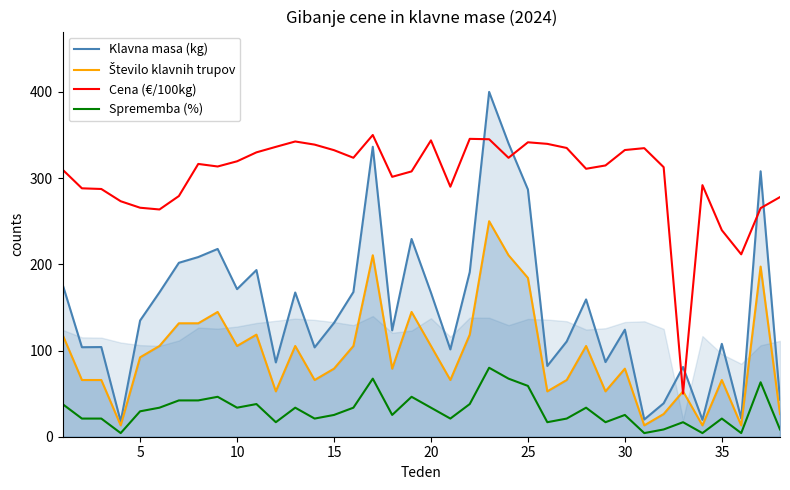

What is the lowest value of the Cena (€/100kg) series?

50.0